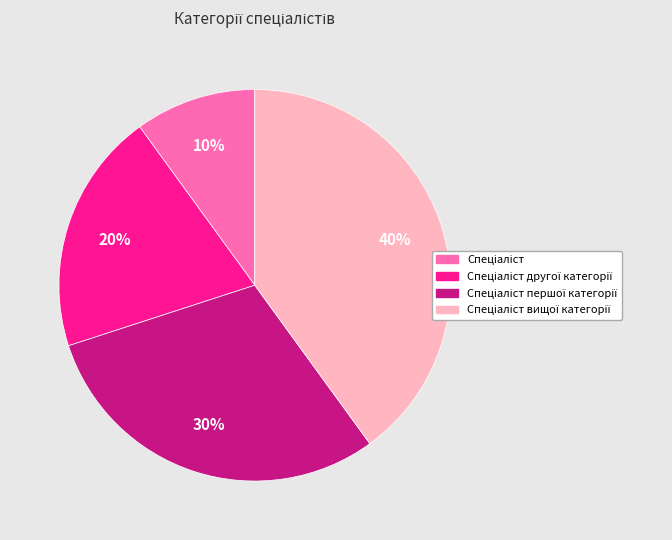

To the nearest percent, what is the average slice percentage?

25%